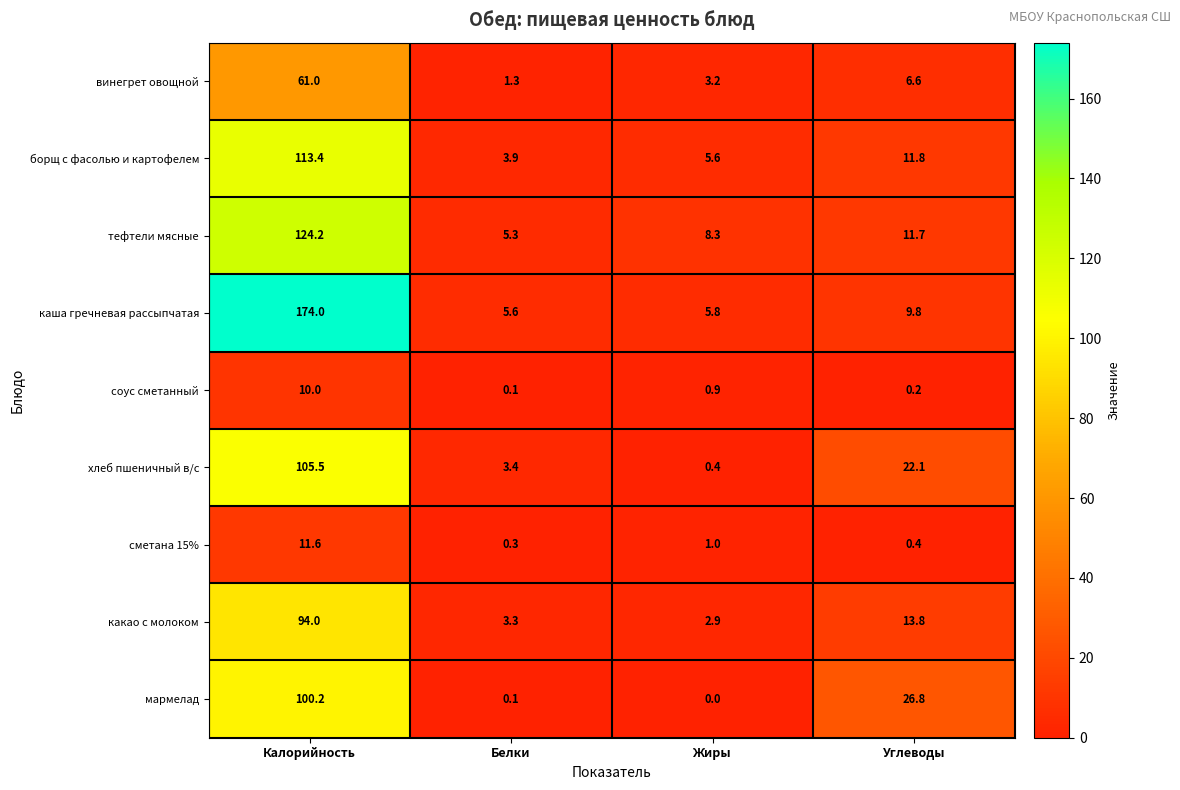

List the labels in order of борщ с фасолью и картофелем value, largest first.

Калорийность, Углеводы, Жиры, Белки